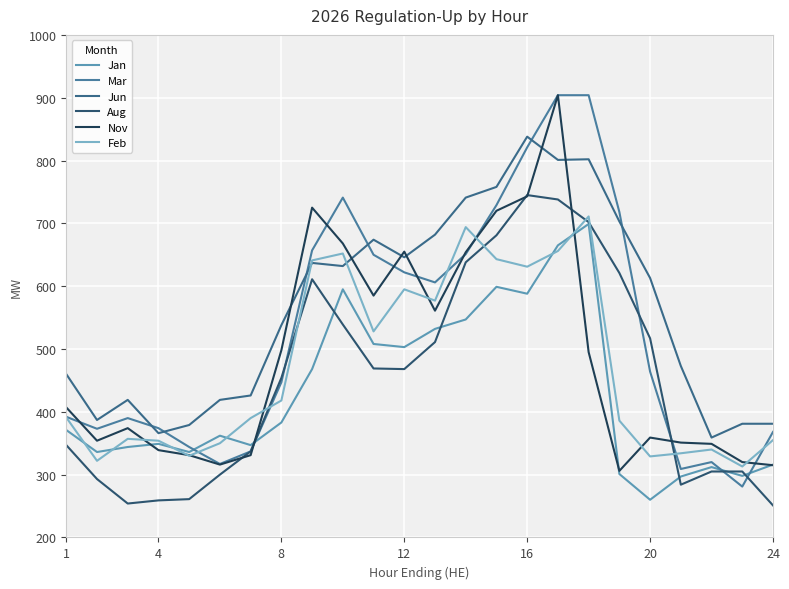

True or false: Jun and Nov cross at least once.

True